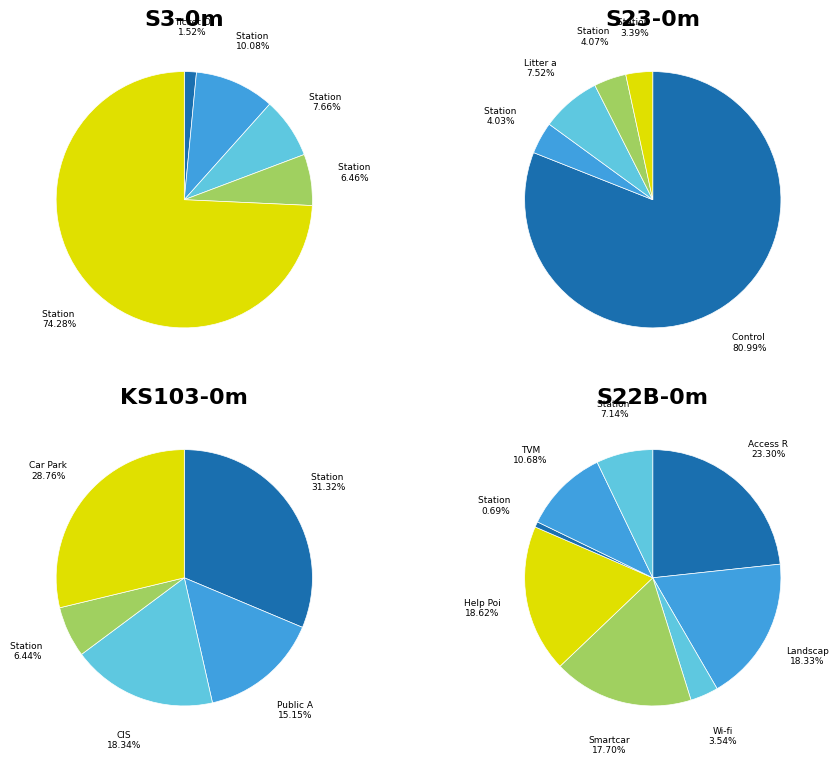

What is the smallest slice in the pie chart?

Station Electronic Gates